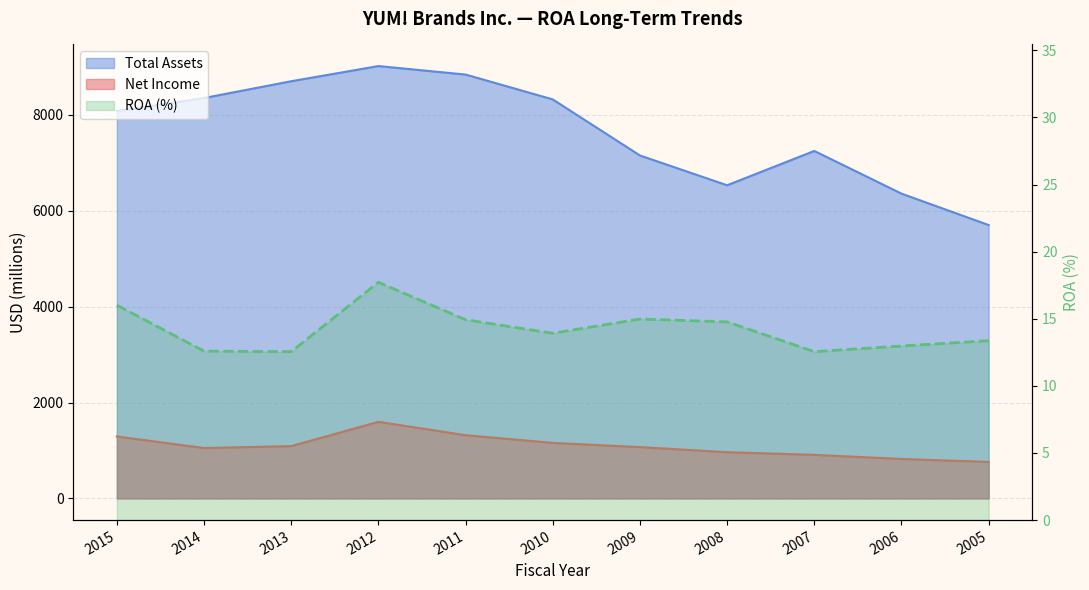

Reading left to right, what are all the values shown in this chart?

Net Income: 1293.0	1051.0	1091.0	1597.0	1319.0	1158.0	1071.0	964.0	909.0	824.0	762.0
Total Assets: 8075.0	8345.0	8695.0	9011.0	8834.0	8316.0	7148.0	6527.0	7242.0	6353.0	5698.0
ROA: 16.0	12.6	12.6	17.7	14.9	13.9	15.0	14.8	12.6	13.0	13.4